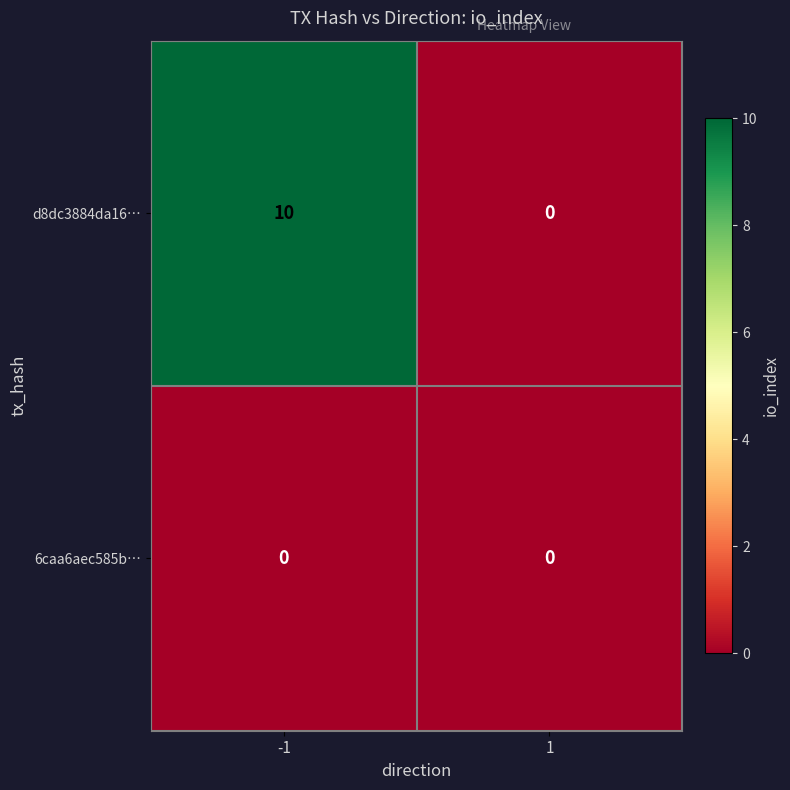

What is the difference between the highest and lowest values at -1?

10